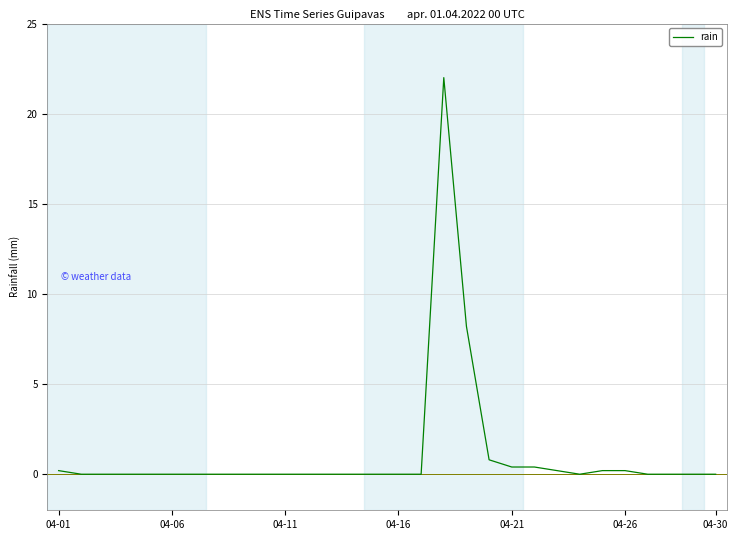

What is the difference between the maximum and minimum values?

22.0